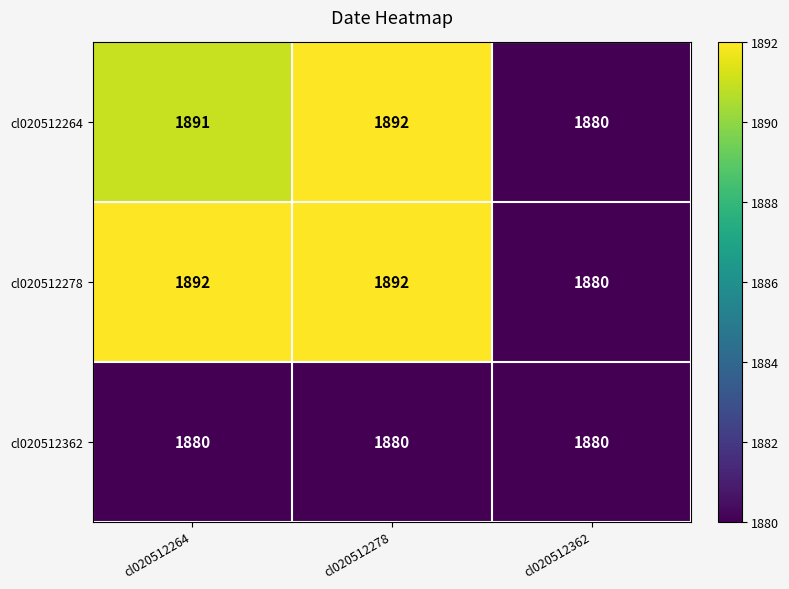

What is the sum of the cl020512362 values at cl020512278 and cl020512264?

3760